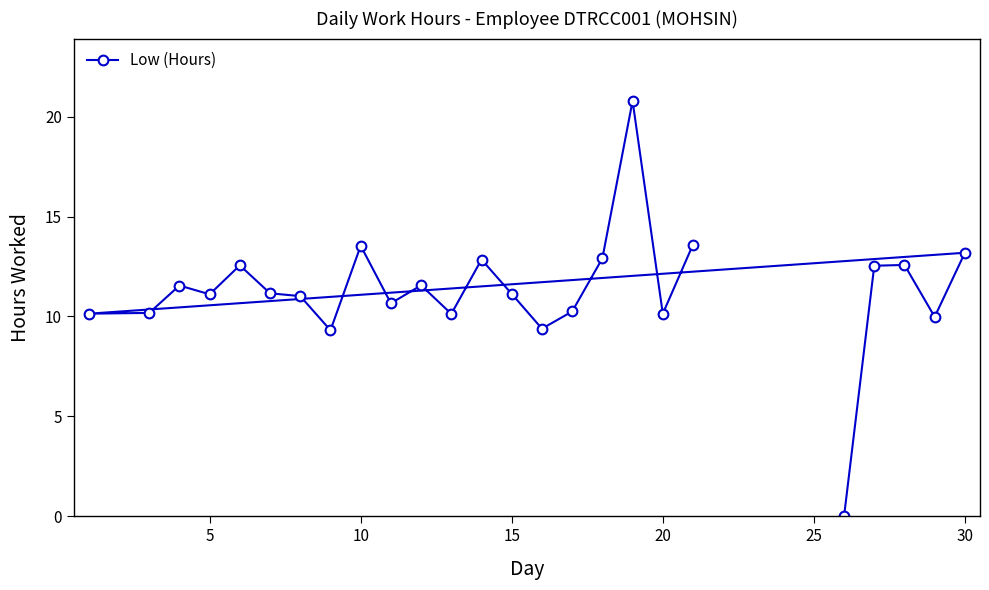

How many lines are shown in the chart?

1